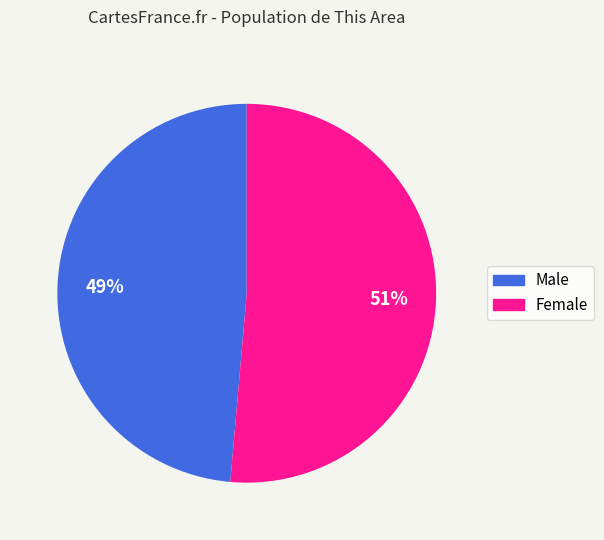

To the nearest percent, what percentage of the pie is Female?

51%